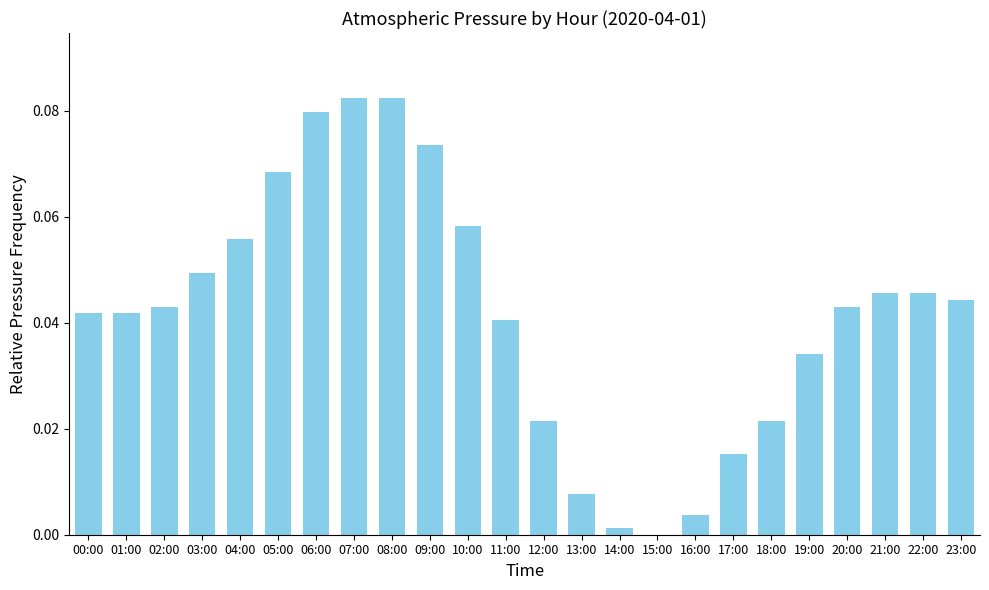

Between 08:00 and 19:00, which is larger?

08:00